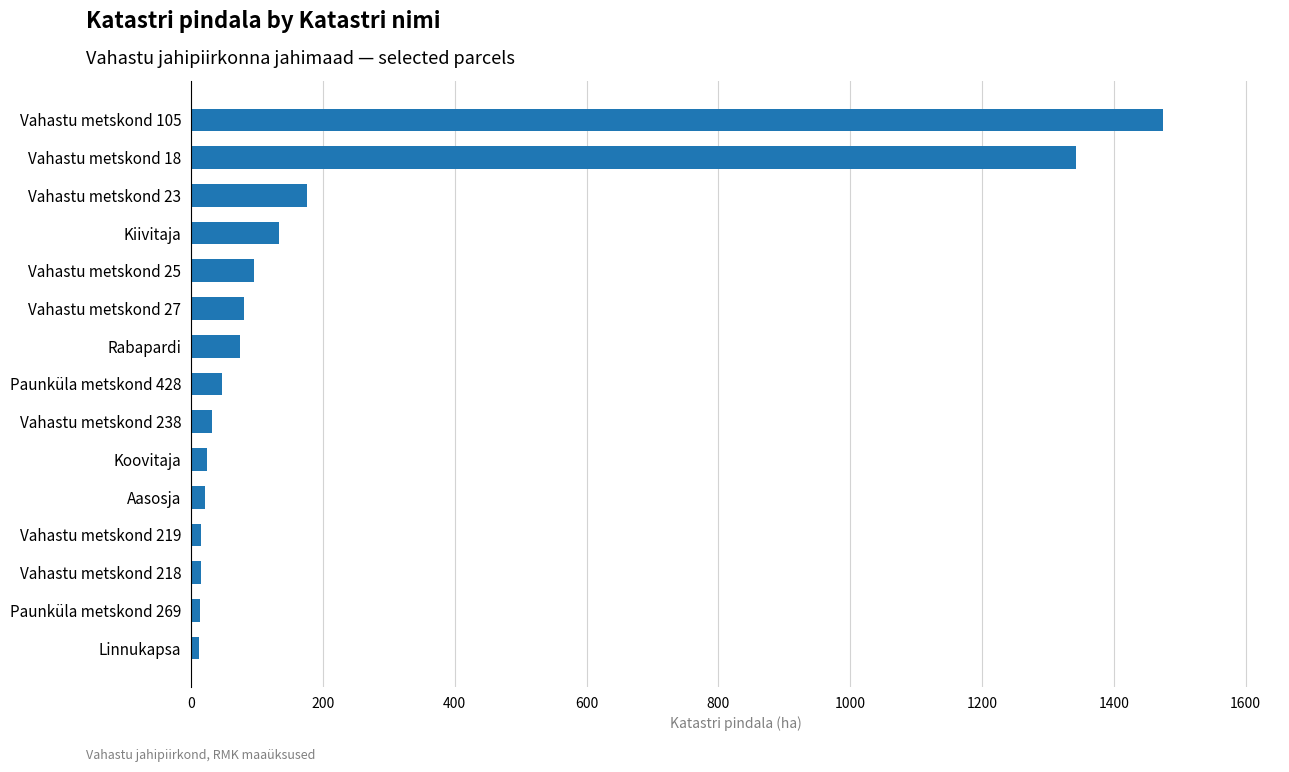

Between Rabapardi and Aasosja, which is larger?

Rabapardi